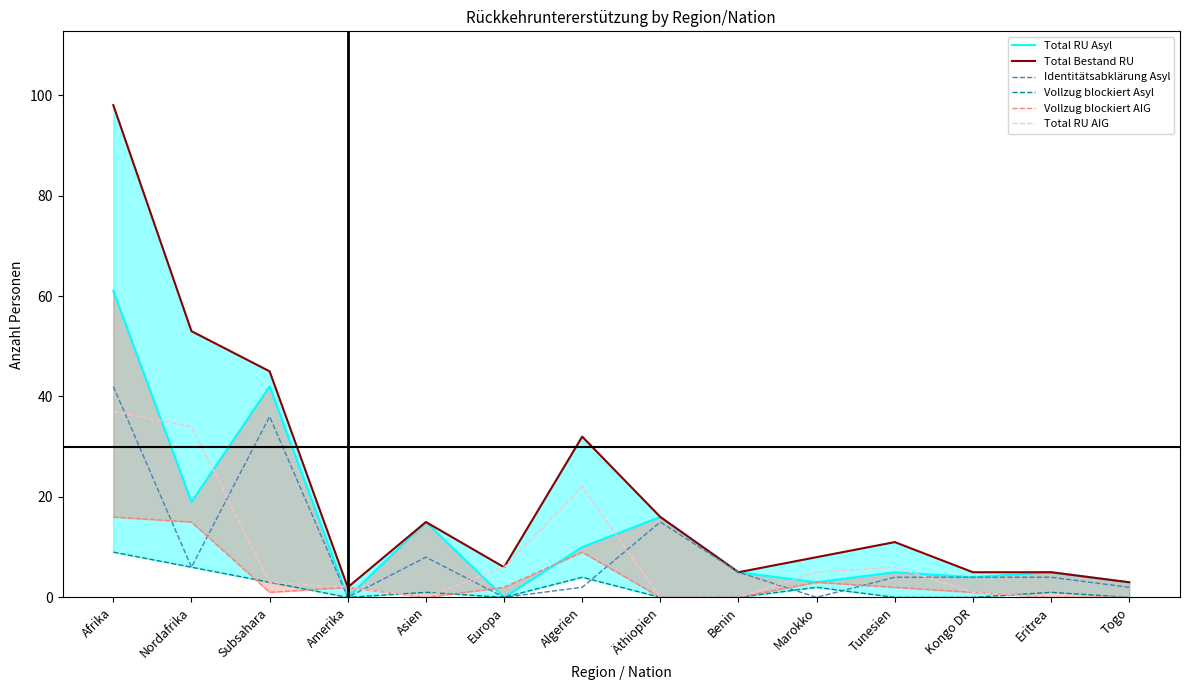

Count the Vollzug blockiert Asyl values in the range 0 to 3.

11